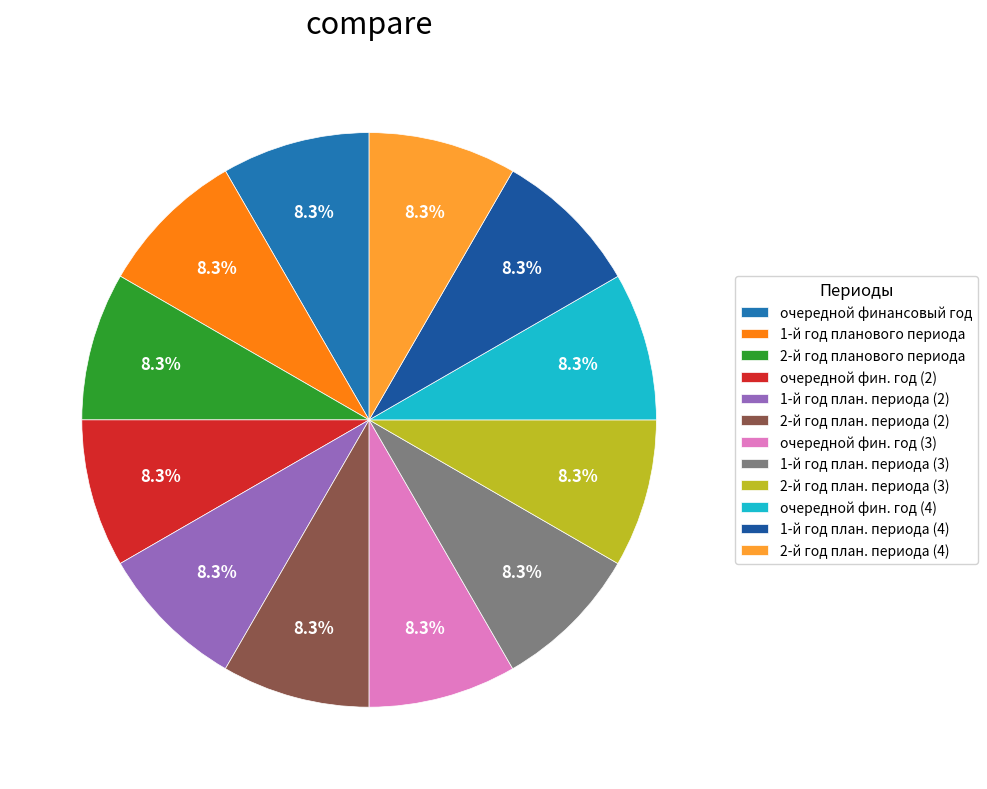

Is there any slice that represents more than half of the pie?

No